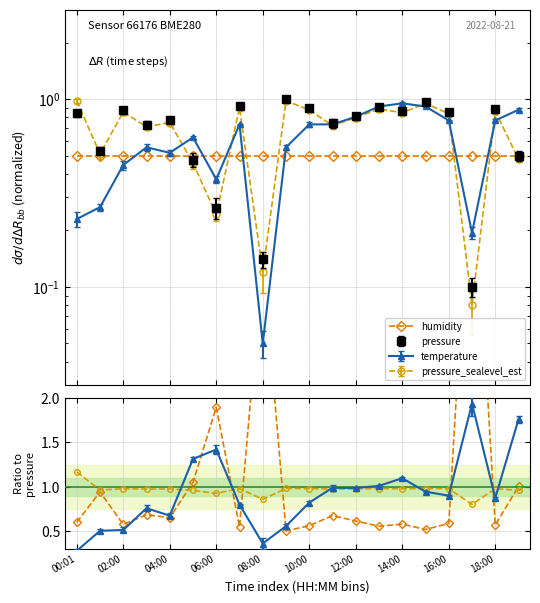

How many interior local peaks does the pressure_sealevel_est series have?

7